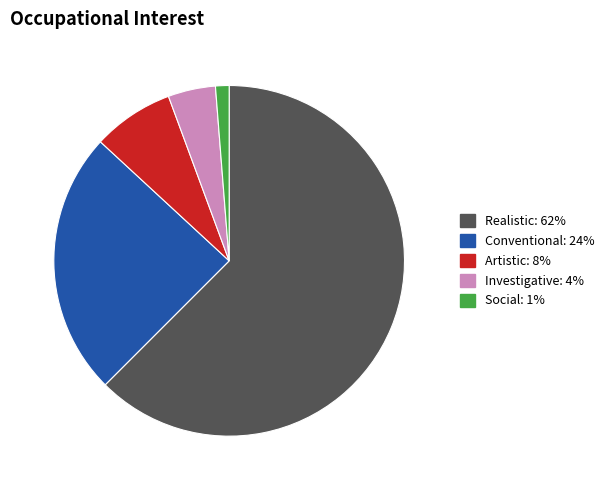

Is there a majority slice in this chart?

Yes